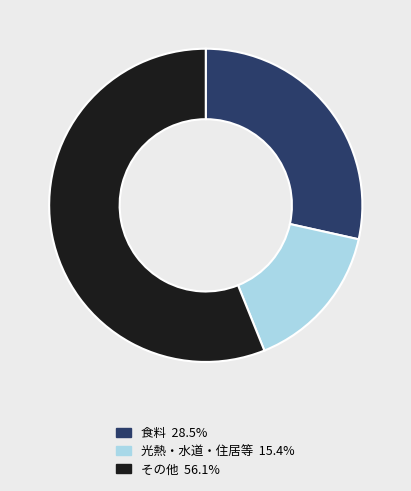

How many slices are in this pie chart?

3